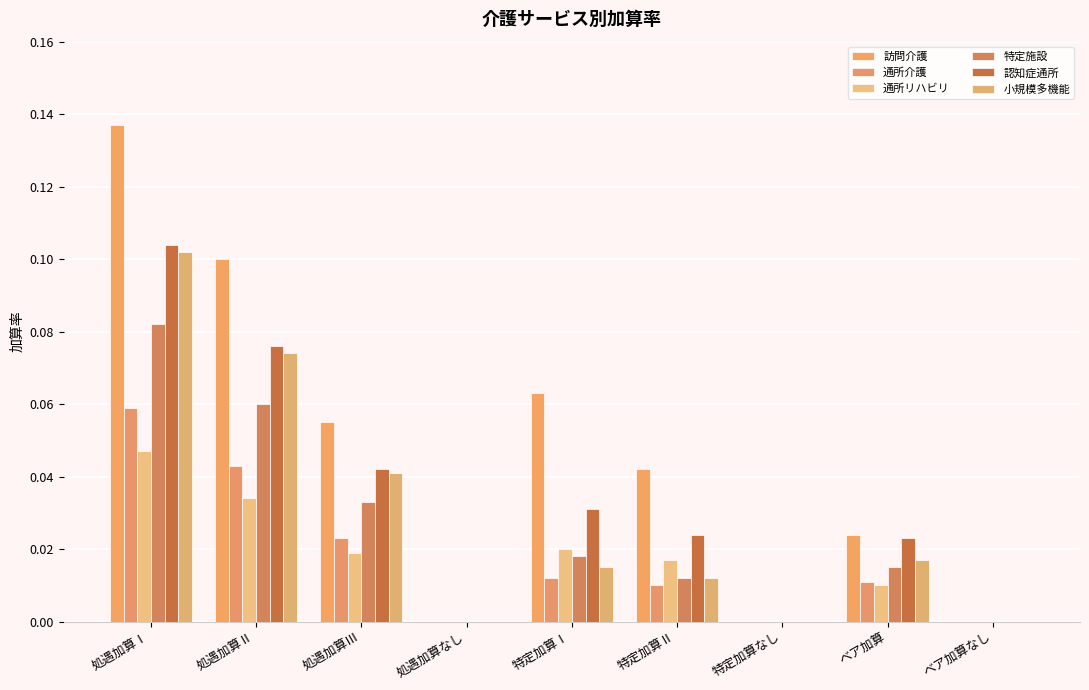

What is the greatest value displayed?

0.1